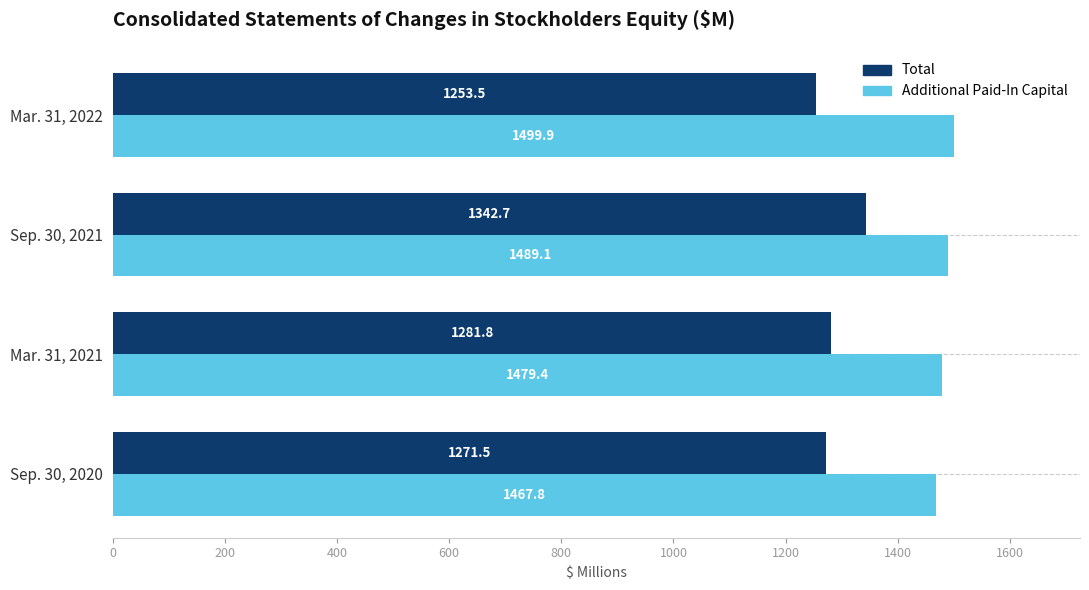

Which series has the largest total across all categories?

Additional Paid-In Capital